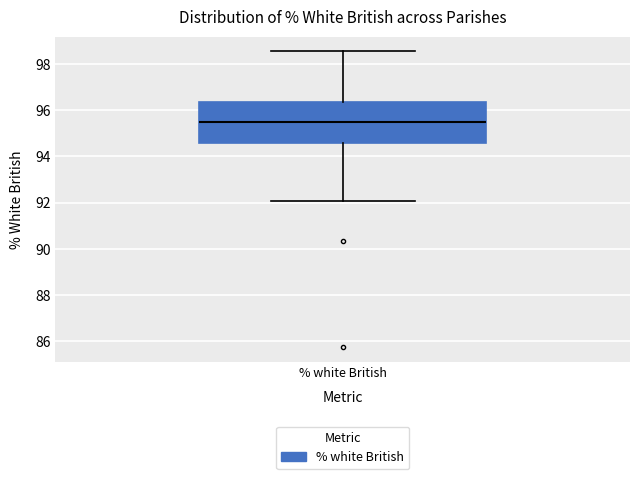

Where does the upper whisker of the box for % white British end on the y-axis? The values are not printed on the chart, so give them approximately, as read against the axis.

98.6